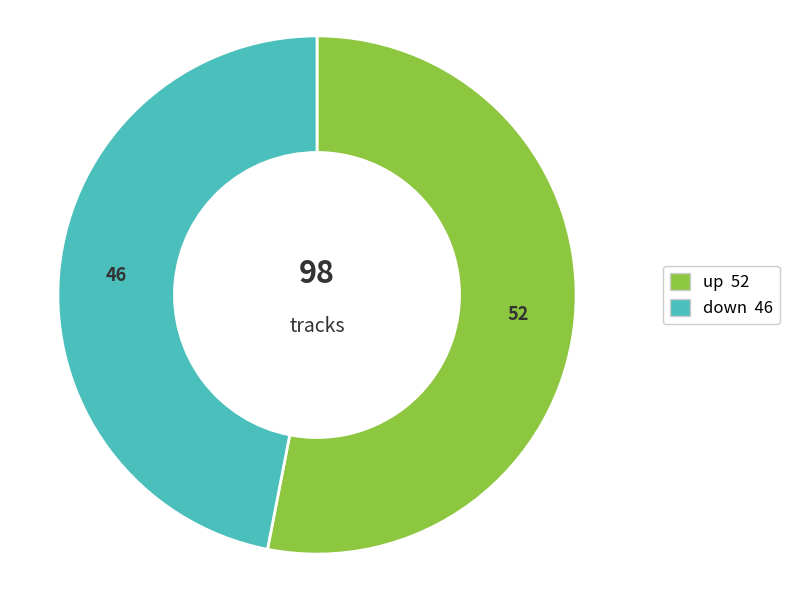

How many segments does this pie chart have?

2